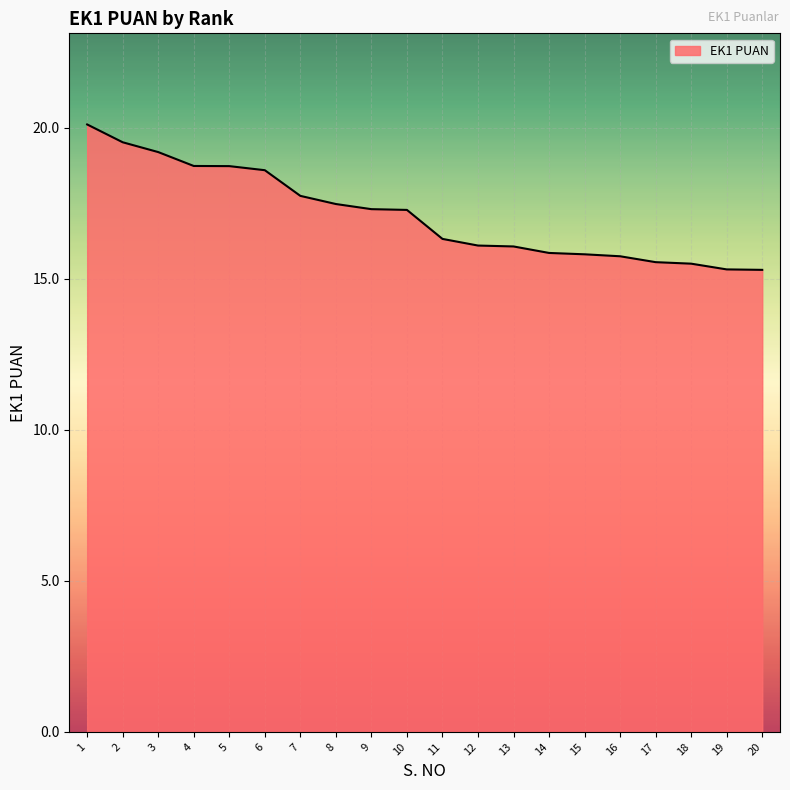

What is the maximum value shown in the chart?

20.1